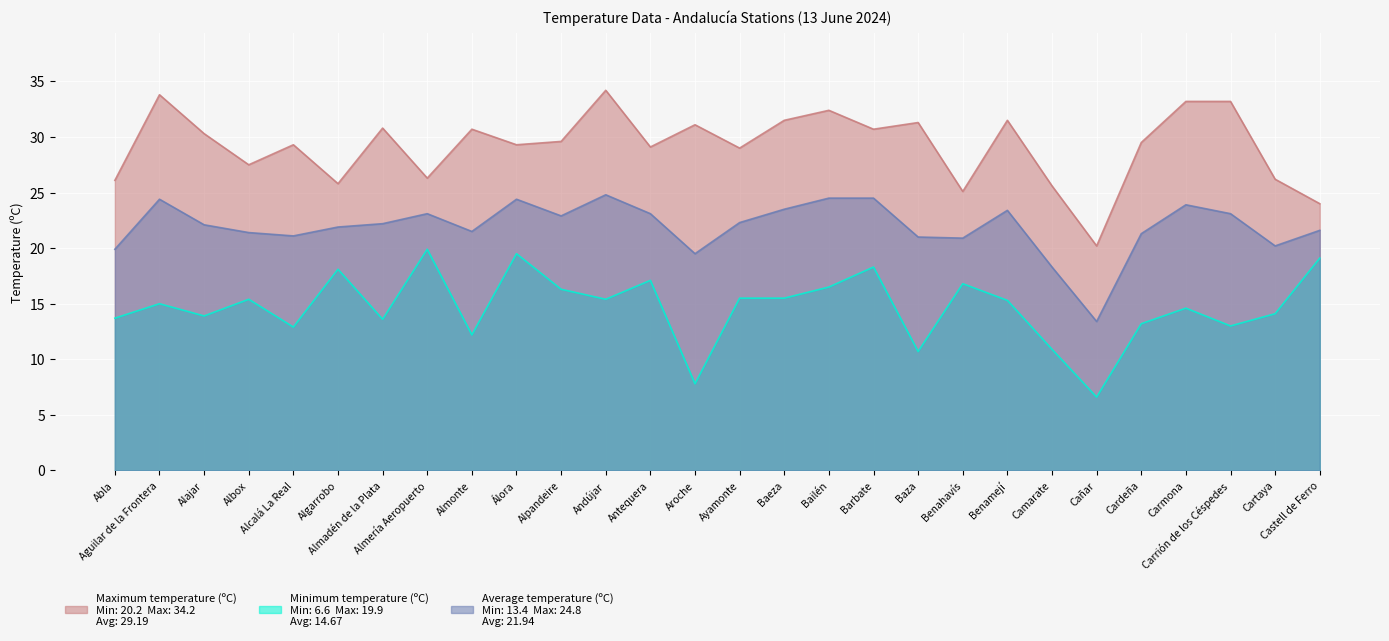

Between Carmona and Benahavís, which is larger?

Carmona